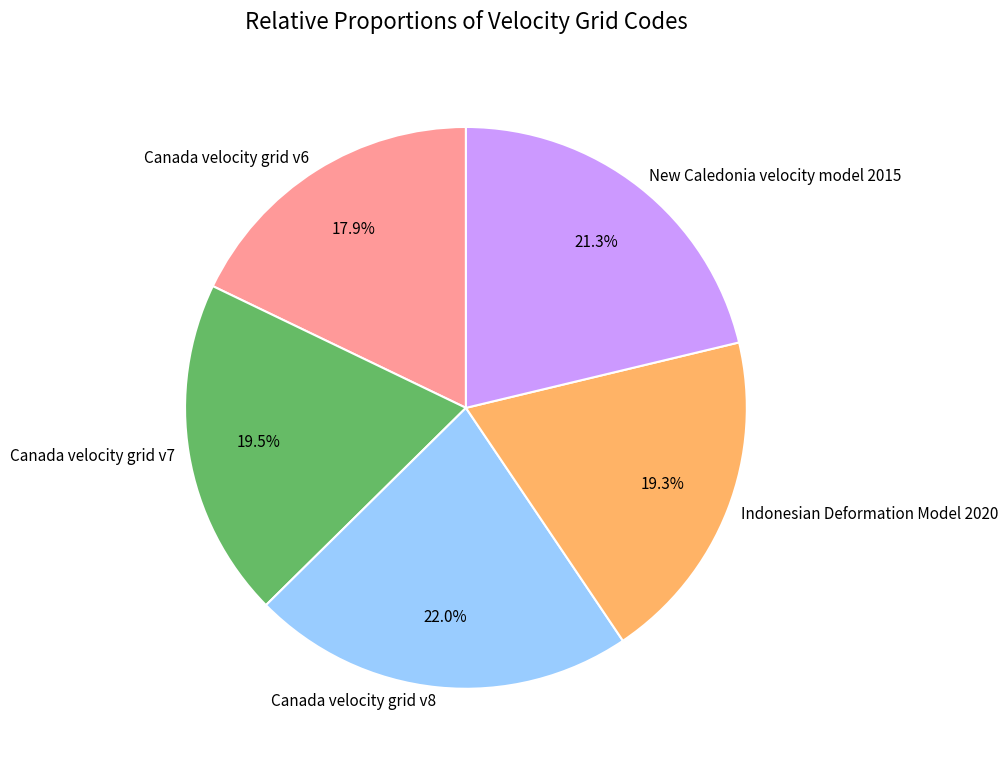

Does Canada velocity grid v8 account for over 50% of the chart?

No